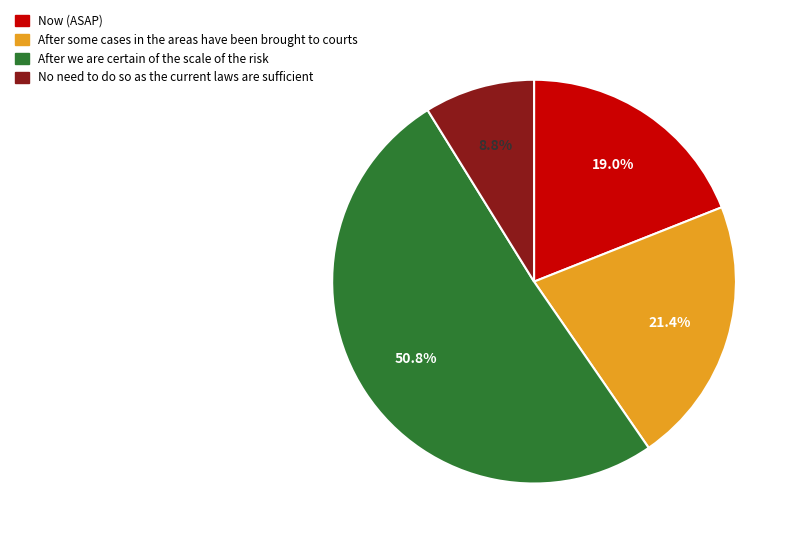

What is the smallest slice in the pie chart?

No need to do so as the current laws are sufficient